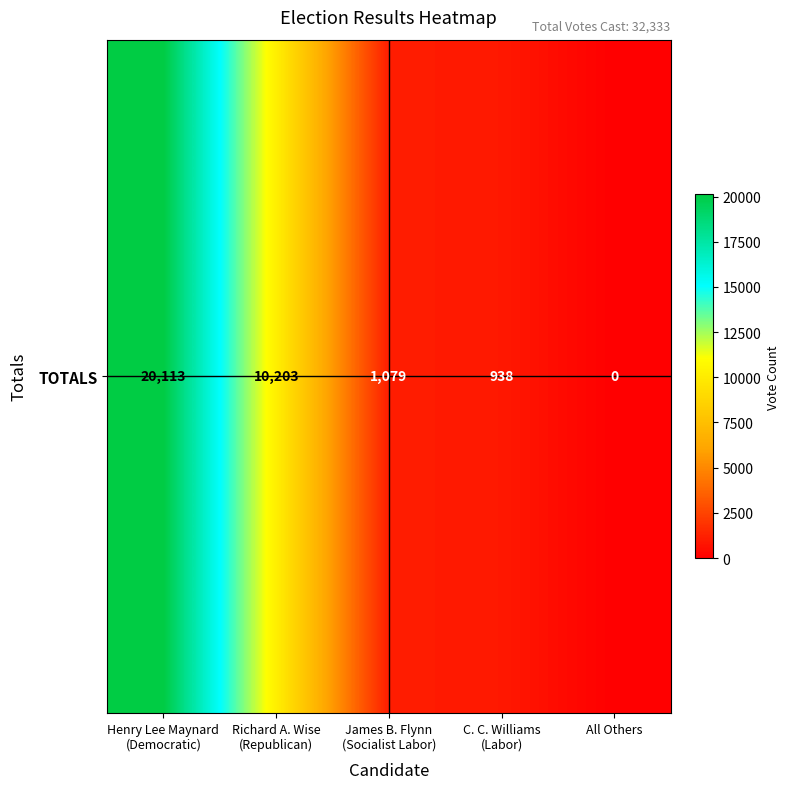

Reading left to right, list all the values displayed in this chart.

Henry Lee Maynard
(Democratic)=20113	Richard A. Wise
(Republican)=10203	James B. Flynn
(Socialist Labor)=1079	C. C. Williams
(Labor)=938	All Others=0